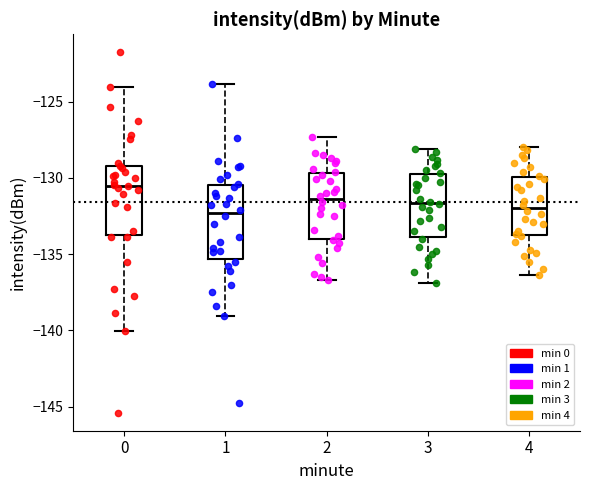

Reading left to right, transcribe this box plot: for each box, give where its median line is, the range the box spans, and where its two whiskers end, as read against the y-axis. The values are not printed on the chart, so give them approximately, as read against the axis.

0: median -130.5, box -134.0 to -129.0, whiskers -140.0 to -124.0
1: median -132.5, box -135.5 to -130.5, whiskers -139.0 to -124.0
2: median -131.5, box -134.0 to -129.5, whiskers -136.5 to -127.5
3: median -131.5, box -134.0 to -130.0, whiskers -137.0 to -128.0
4: median -132.0, box -134.0 to -130.0, whiskers -136.5 to -128.0